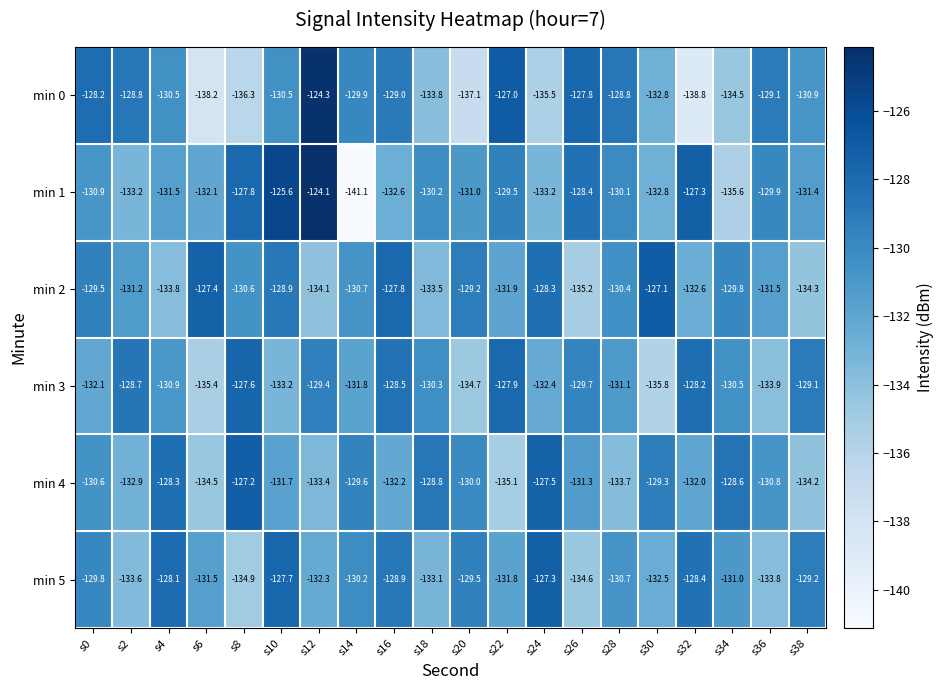

What is the lowest value of the min 3 series?

-135.8